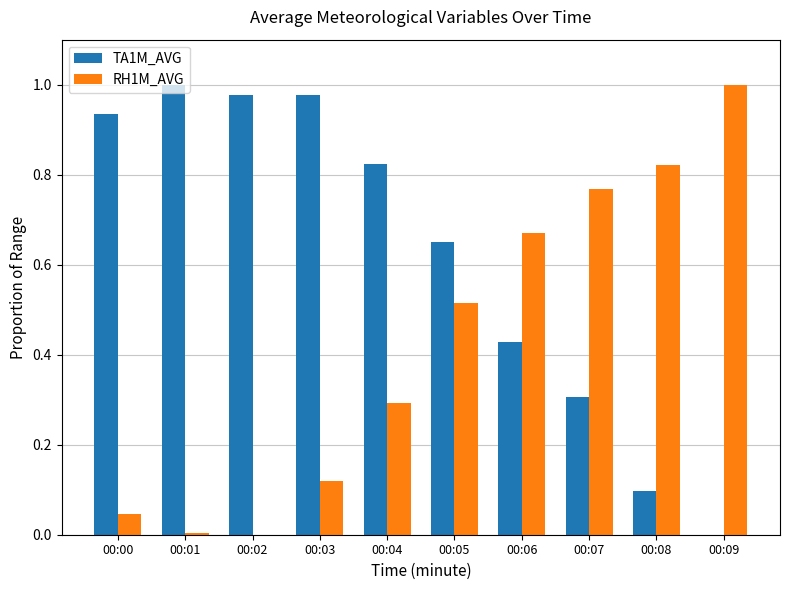

At which category is the sum across all series the highest?

00:05